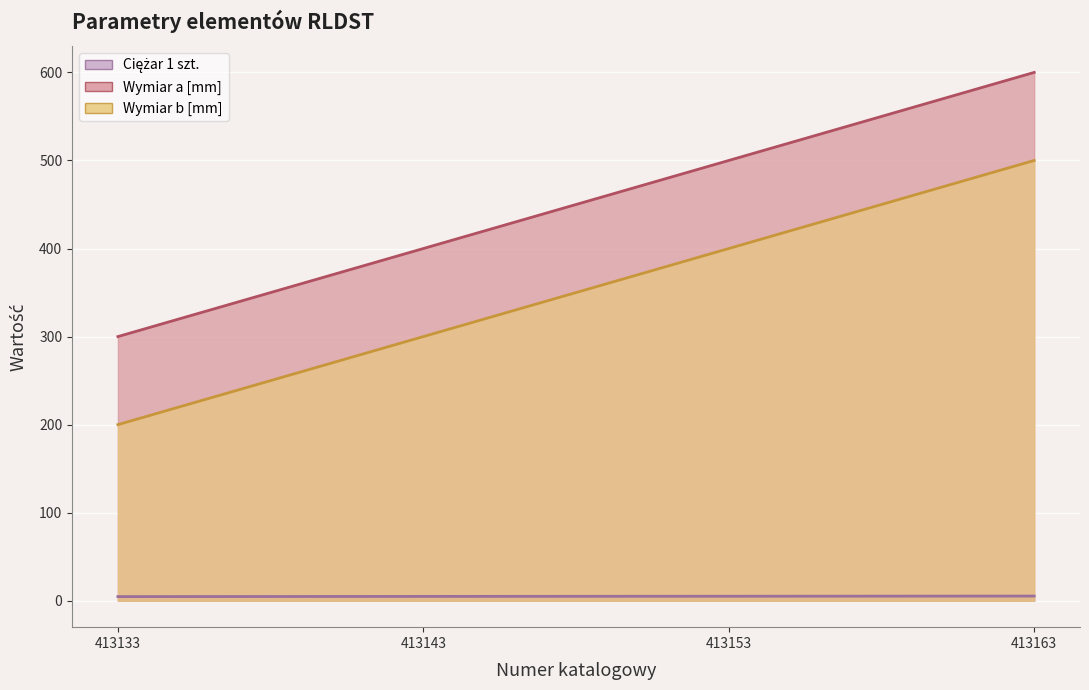

True or false: Wymiar b [mm] and Wymiar a [mm] intersect in this chart.

False